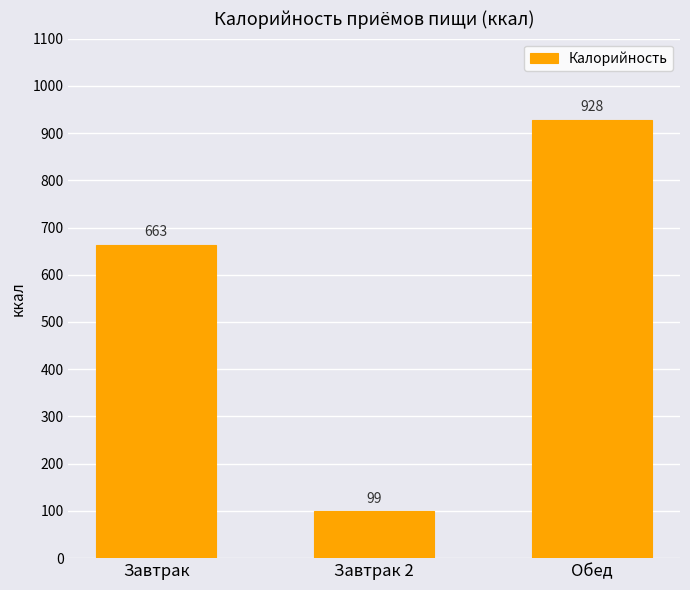

True or false: the data shows 99.1 at Завтрак 2.

True